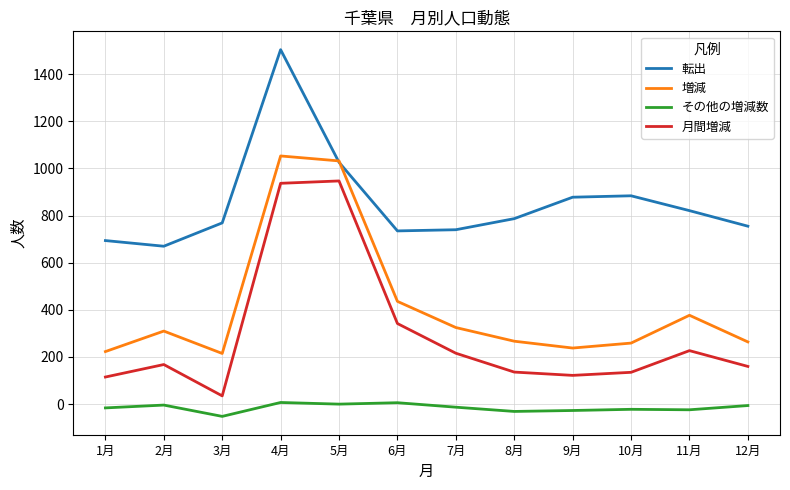

True or false: 増減 and 月間増減 cross at least once.

False